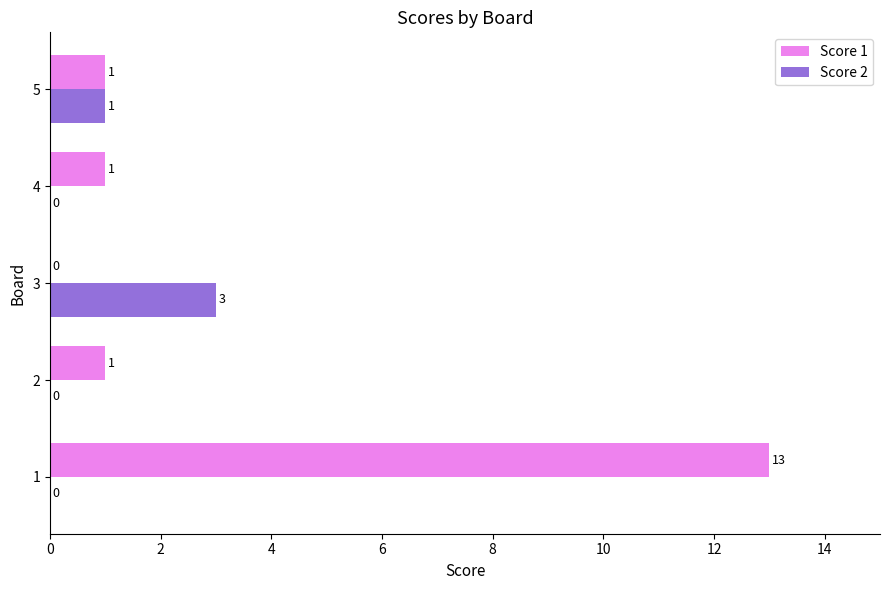

Where is Score 2 nearest to the value 1?

5